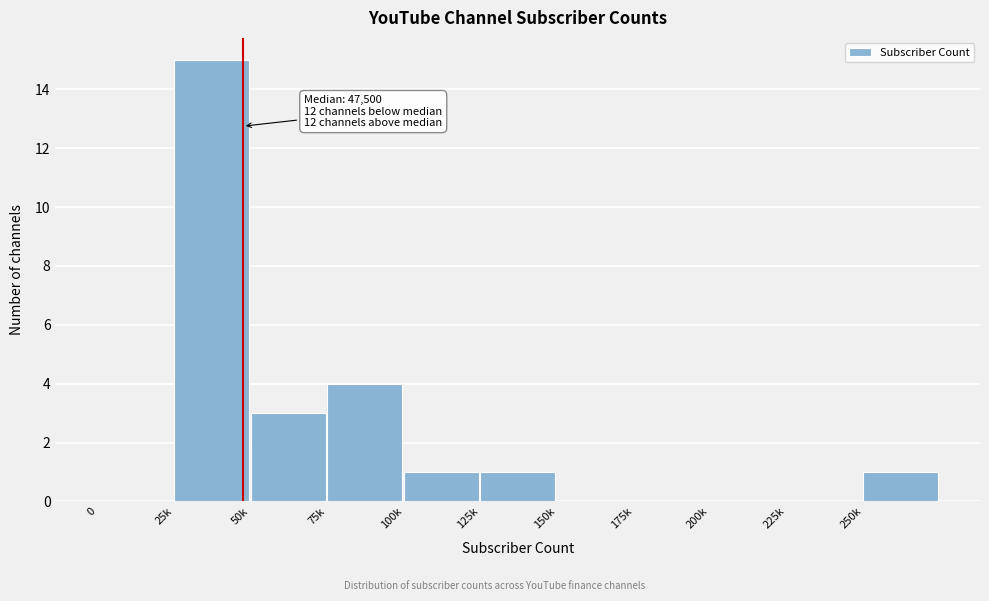

Reading right to left, list all the values displayed in this chart.

250k=1	225k=0	200k=0	175k=0	150k=0	125k=1	100k=1	75k=4	50k=3	25k=15	0=0